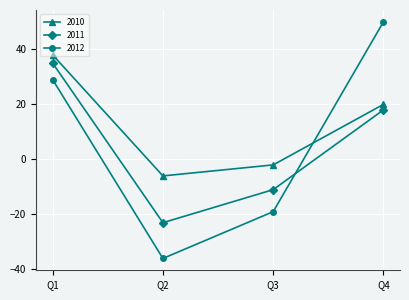

At which label is 2012 closest to 7?

Q1